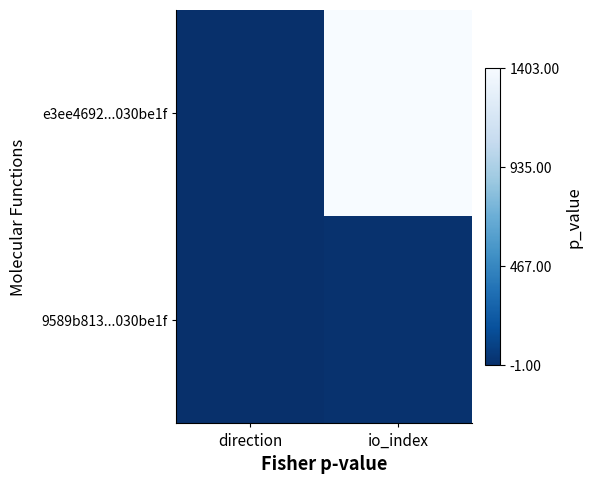

Between direction and io_index, which is larger?

io_index